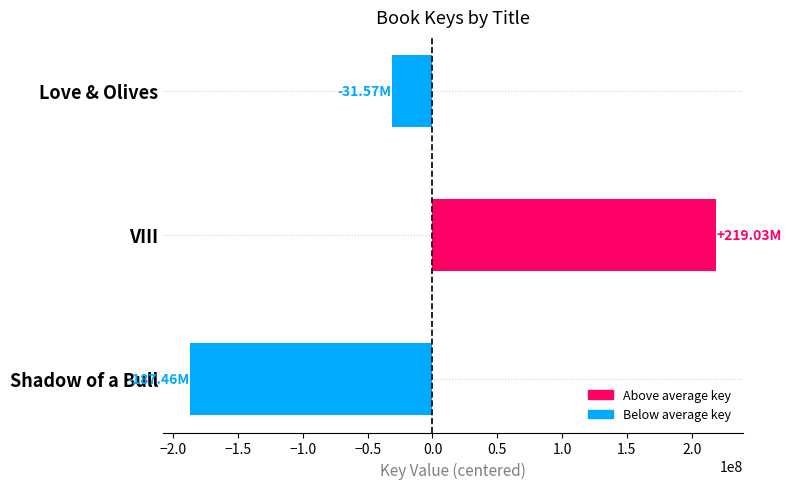

How many bars are there in total?

3